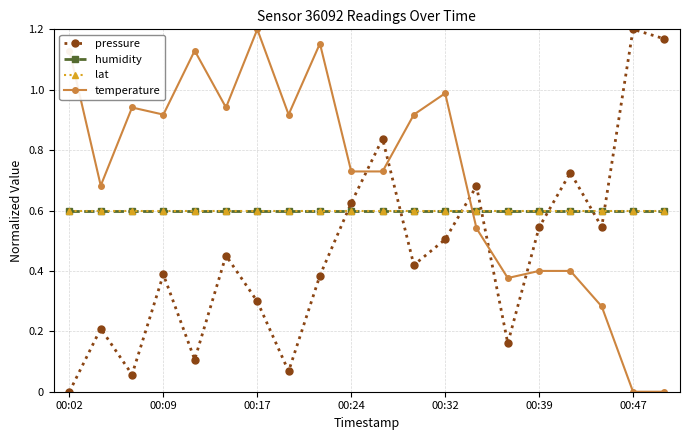

Is this an area chart (filled region under the line)?

No